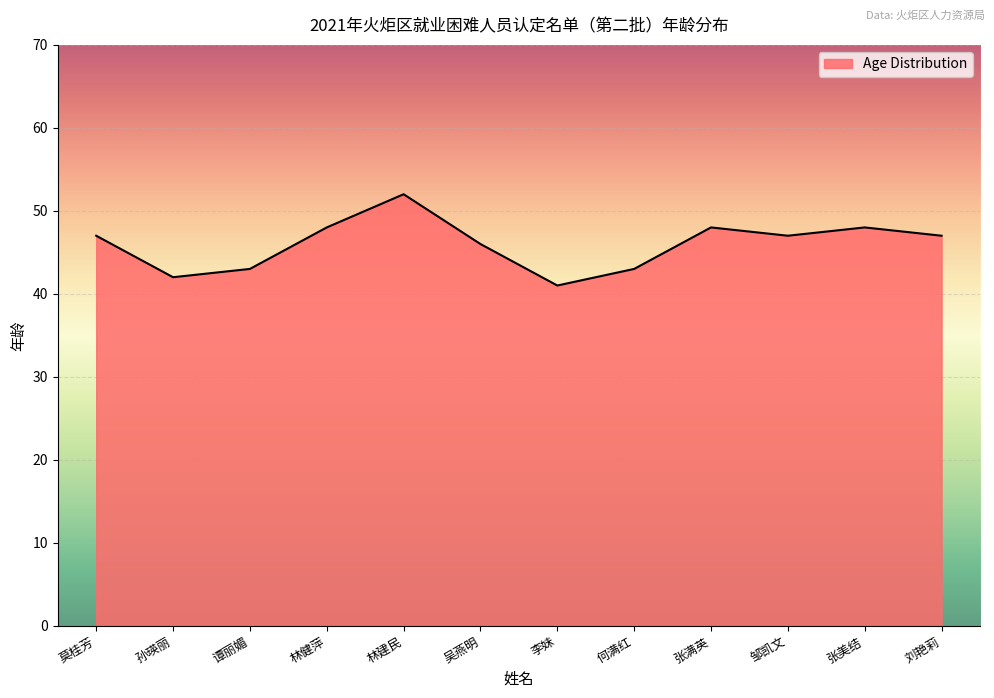

Reading right to left, transcribe all the data shown in this chart.

47	48	47	48	43	41	46	52	48	43	42	47